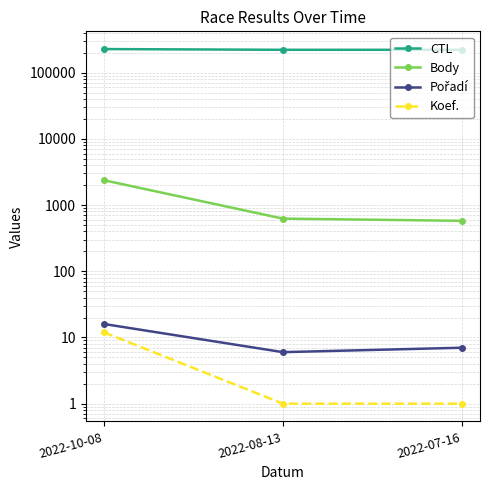

True or false: Pořadí has a value of 6 at 2022-08-13.

True